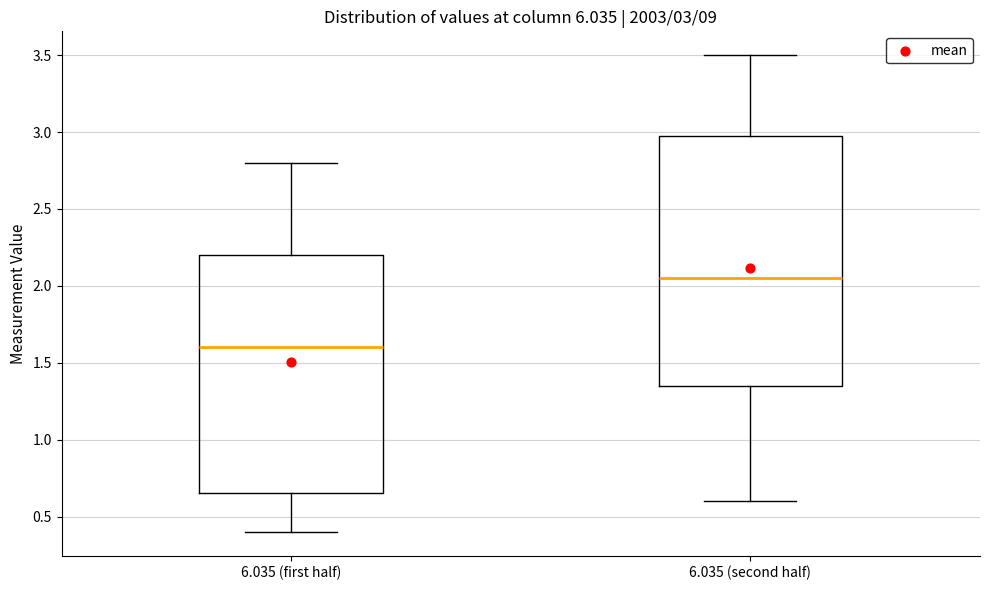

Which box has the lowest median line?

6.035 (first half)